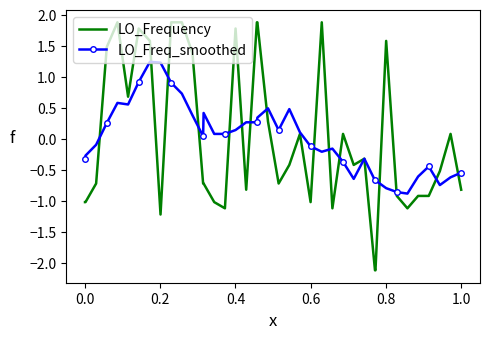

List the series in order of their peak value, lowest first.

LO_Freq_smoothed, LO_Frequency